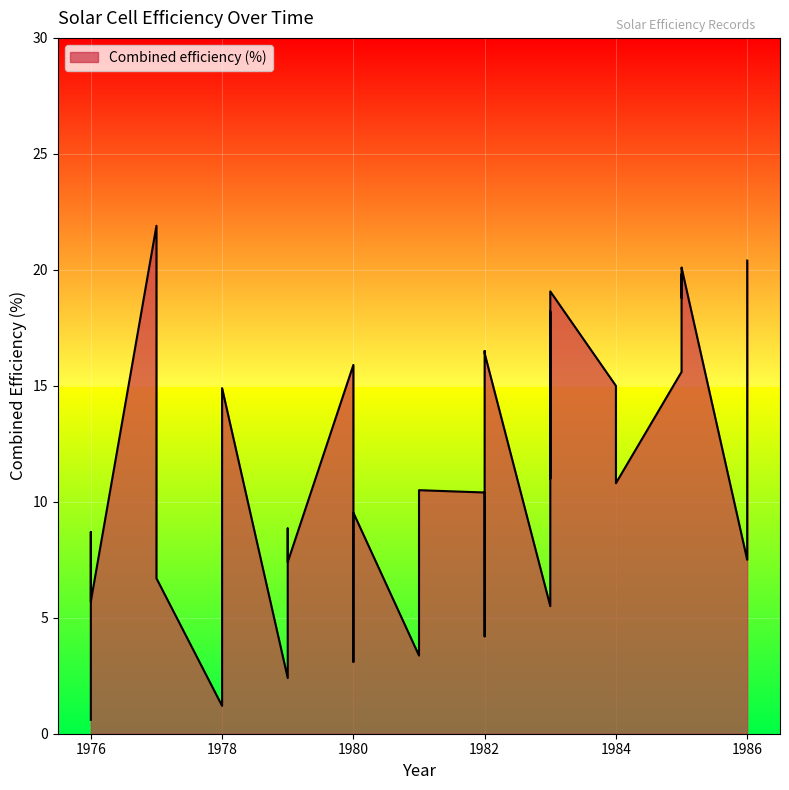

Reading left to right, what are all the values shown in this chart?

1976=0.6	1976=8.7	1976=5.7	1977=21.9	1977=13.8	1977=6.7	1978=1.2	1978=14.9	1979=2.4	1979=8.8	1979=7.4	1980=15.9	1980=3.1	1980=9.0	1980=9.5	1981=3.4	1981=10.0	1981=10.5	1982=10.4	1982=4.2	1982=16.5	1982=16.4	1983=5.5	1983=18.2	1983=11.0	1983=18.7	1983=19.1	1984=15.0	1984=11.2	1984=10.8	1985=15.6	1985=19.5	1985=19.8	1985=18.8	1985=20.0	1985=20.1	1986=7.5	1986=11.4	1986=11.4	1986=20.4